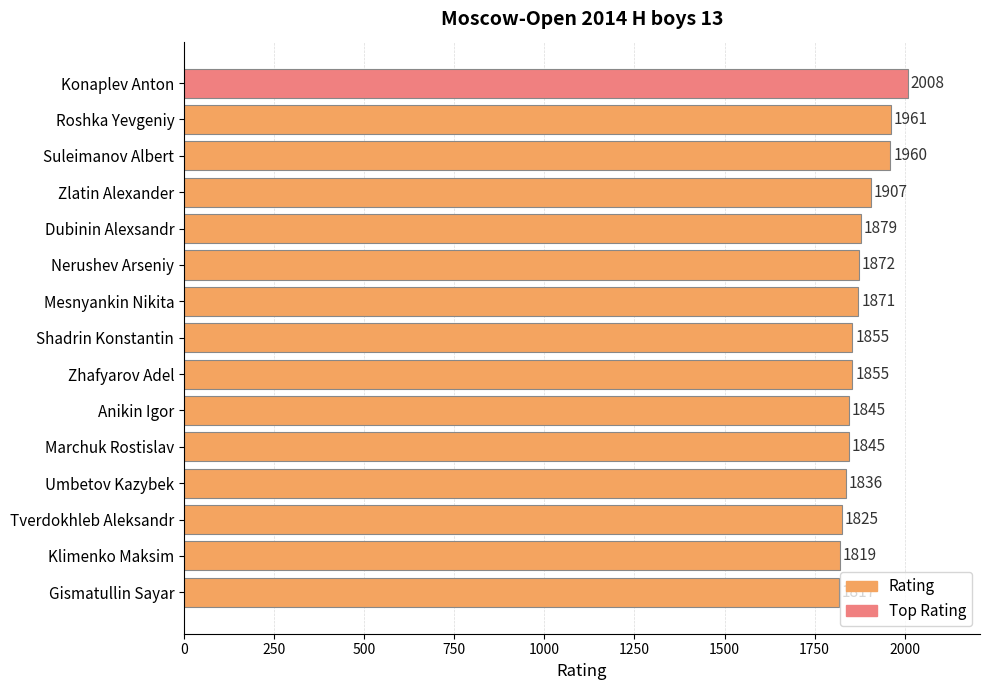

Approximately how many times larger is the value at Konaplev Anton compared to Shadrin Konstantin?

1.1